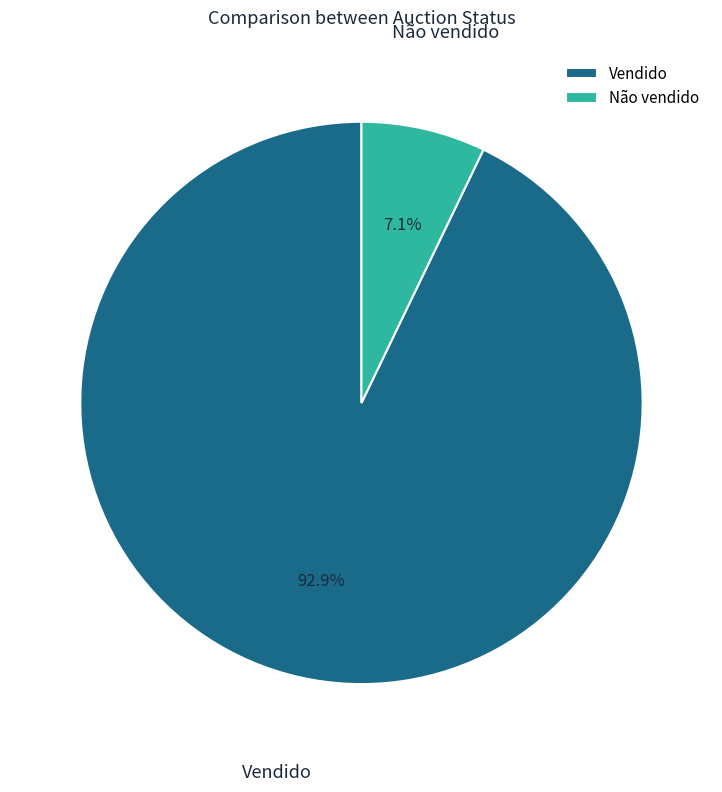

Count the number of slices in the pie.

2